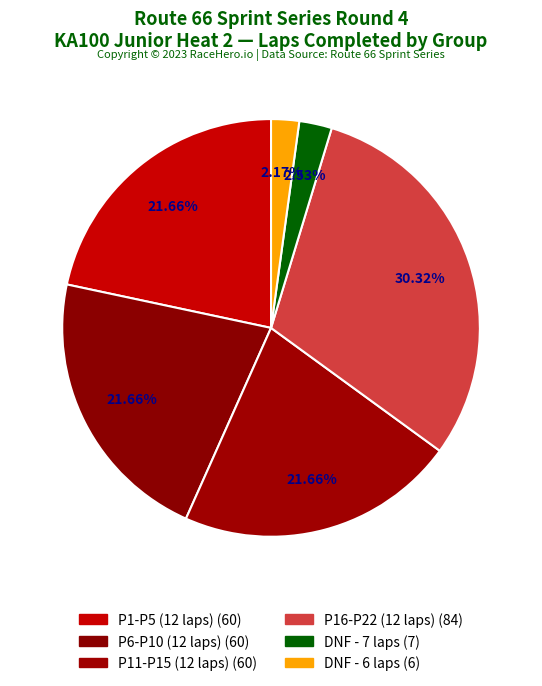

How many segments does this pie chart have?

6